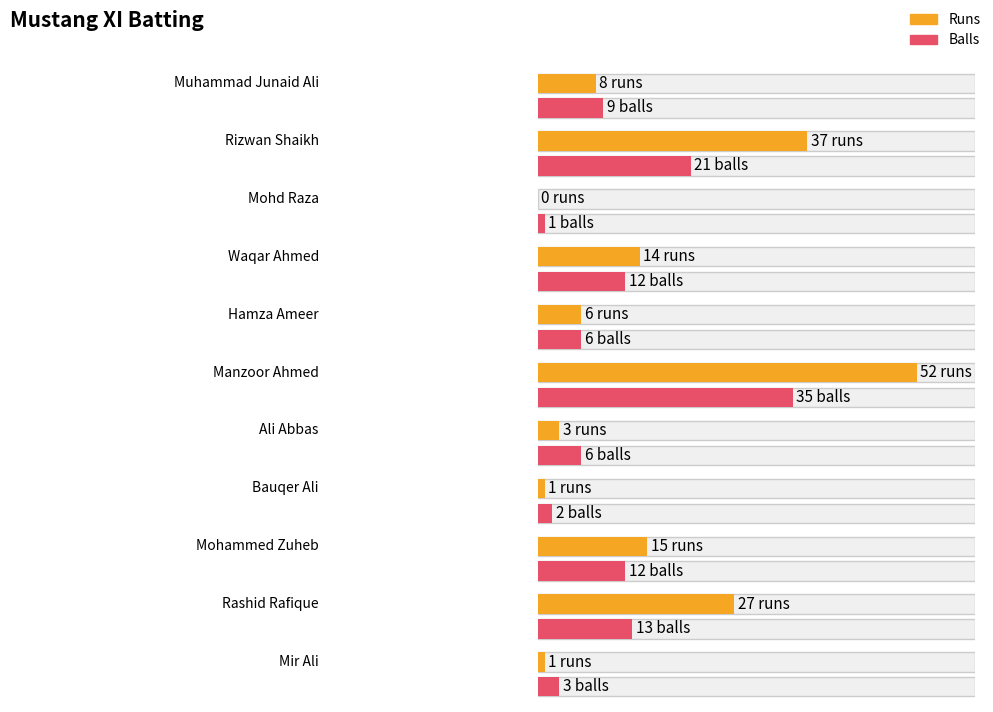

What is the value of the Balls bar at the 10th from the left?

13